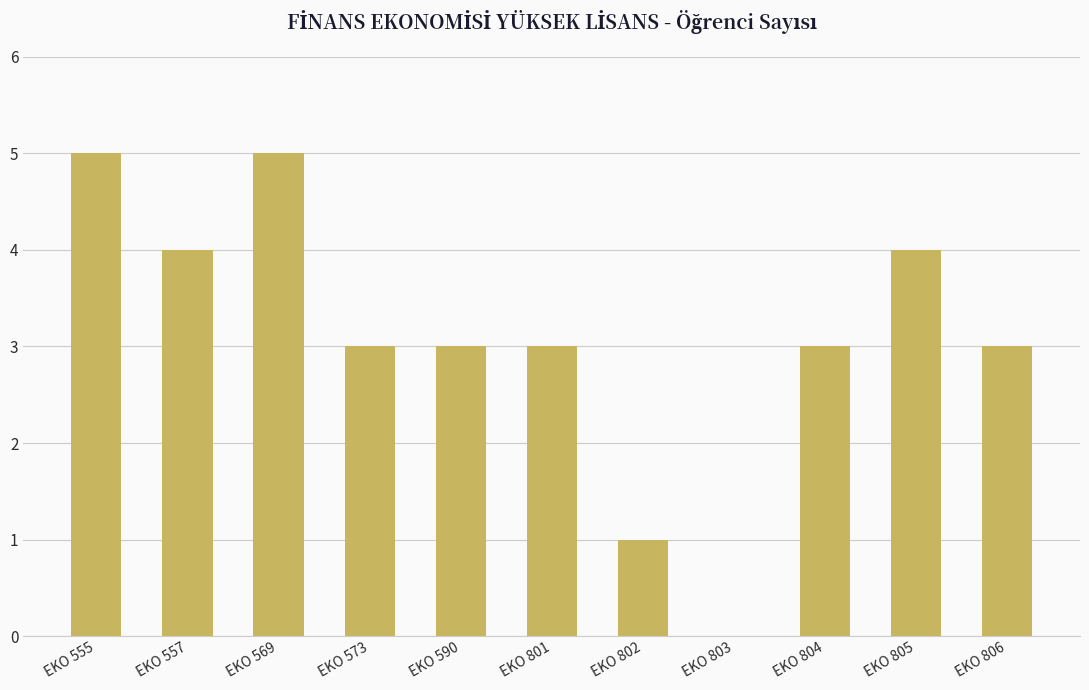

True or false: the data shows 4 at EKO 805.

True